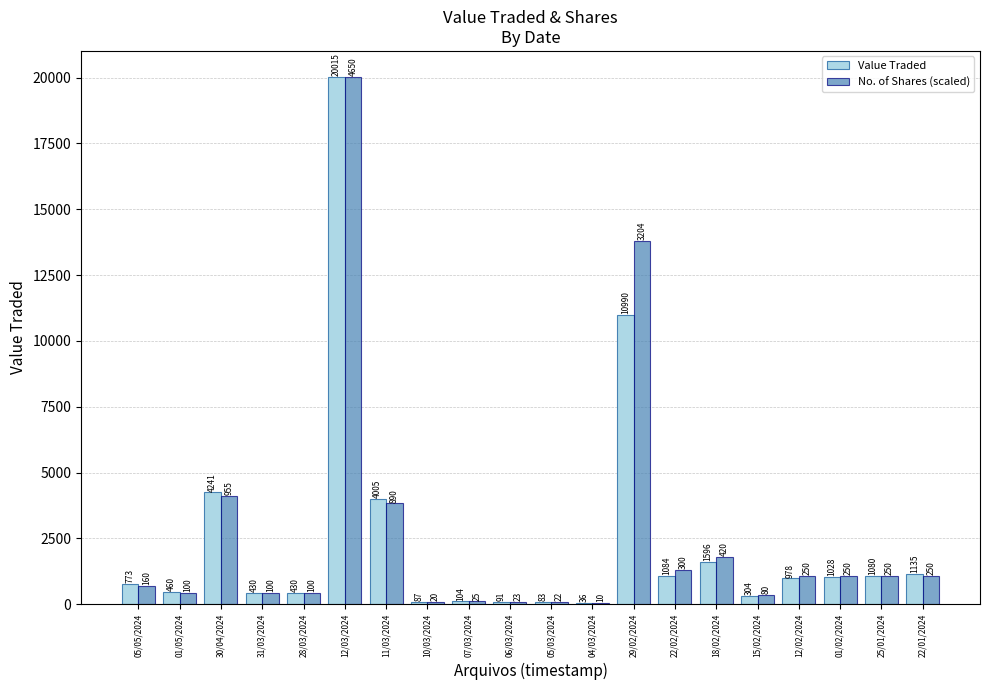

The Value Traded series shows 304.0 at 15/02/2024. True or false?

True